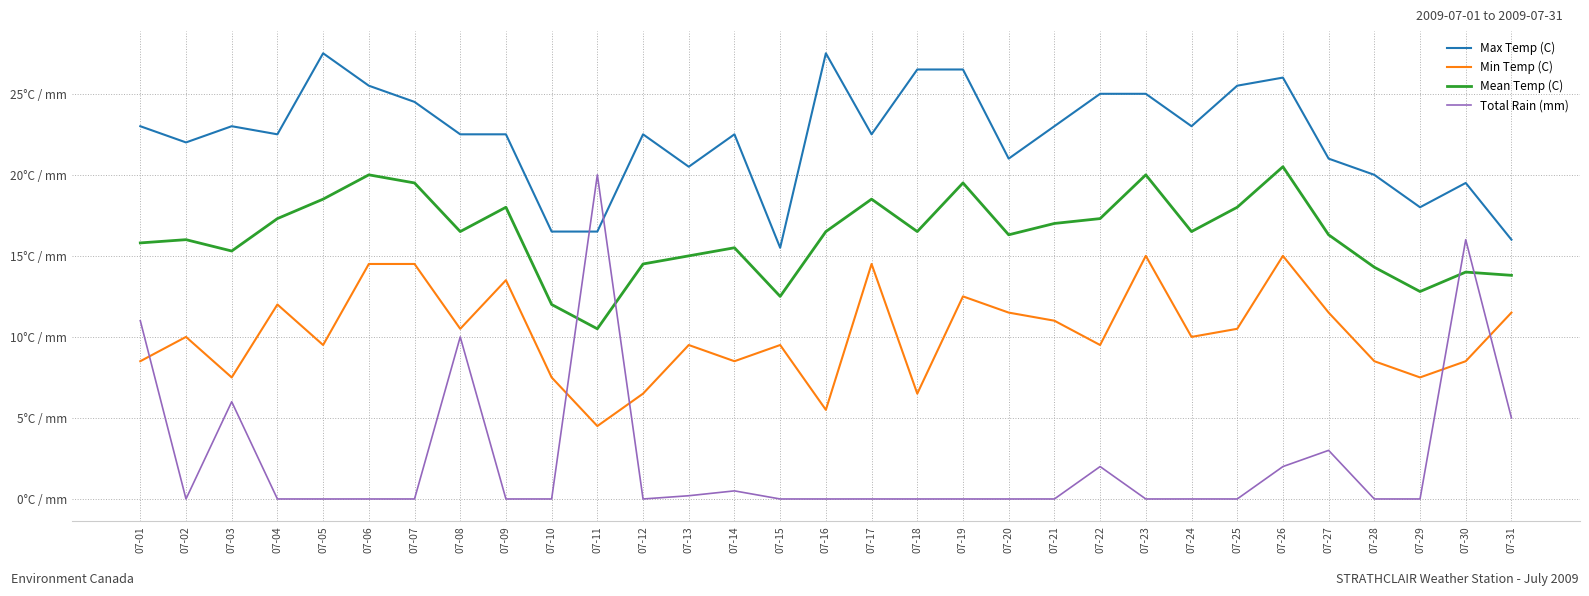

List the labels in order of Total Rain (mm) value, largest first.

07-11, 07-30, 07-01, 07-08, 07-03, 07-31, 07-27, 07-22, 07-26, 07-14, 07-13, 07-02, 07-04, 07-05, 07-06, 07-07, 07-09, 07-10, 07-12, 07-15, 07-16, 07-17, 07-18, 07-19, 07-20, 07-21, 07-23, 07-24, 07-25, 07-28, 07-29